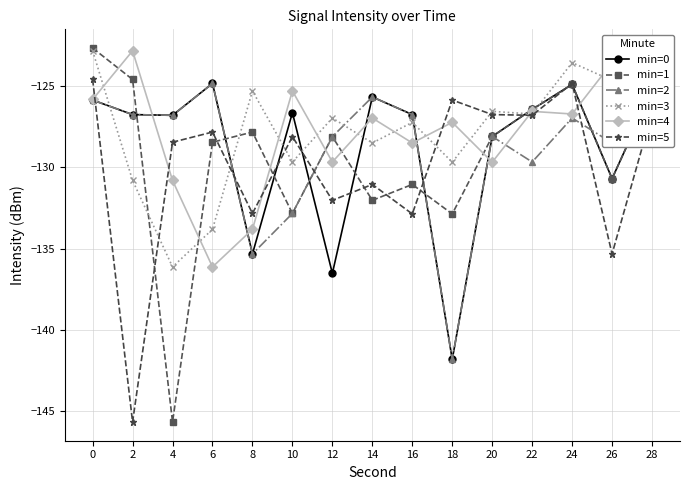

True or false: min=5 has more than 2 points higher than both neighbors.

True